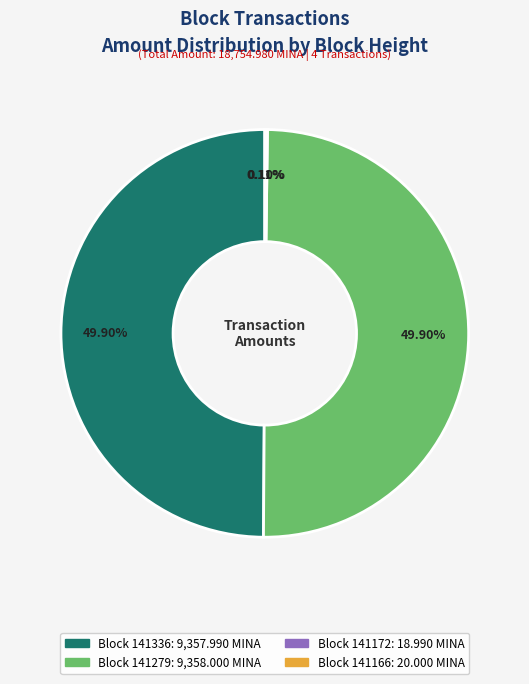

Which slice is the smallest?

141172